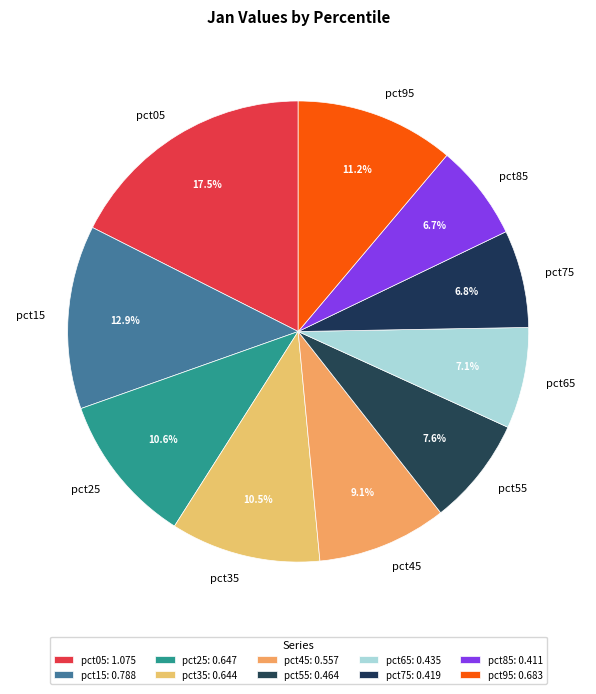

Is pct75 the majority of the pie?

No